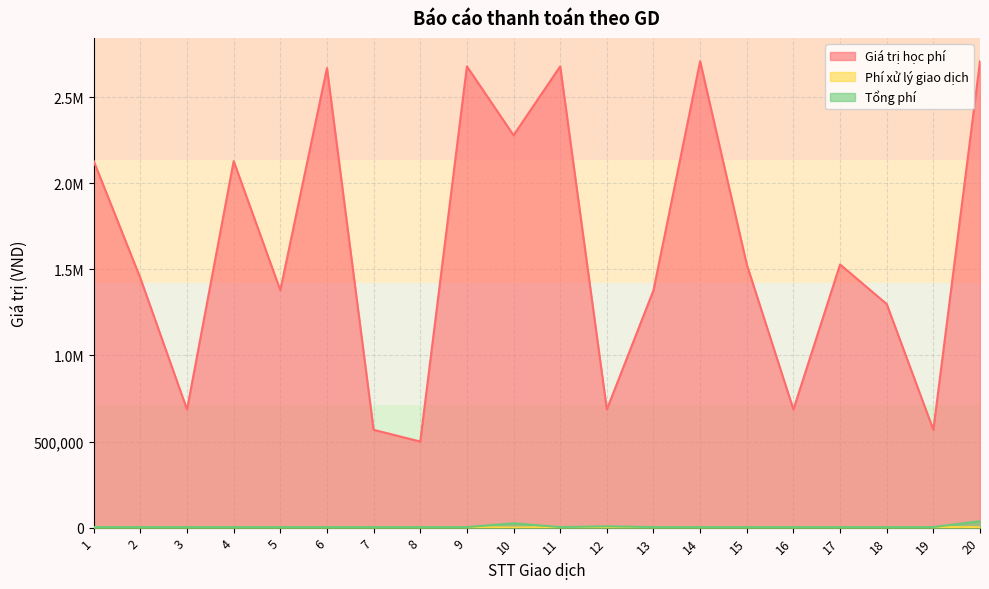

True or false: Tổng phí and Giá trị học phí intersect in this chart.

False